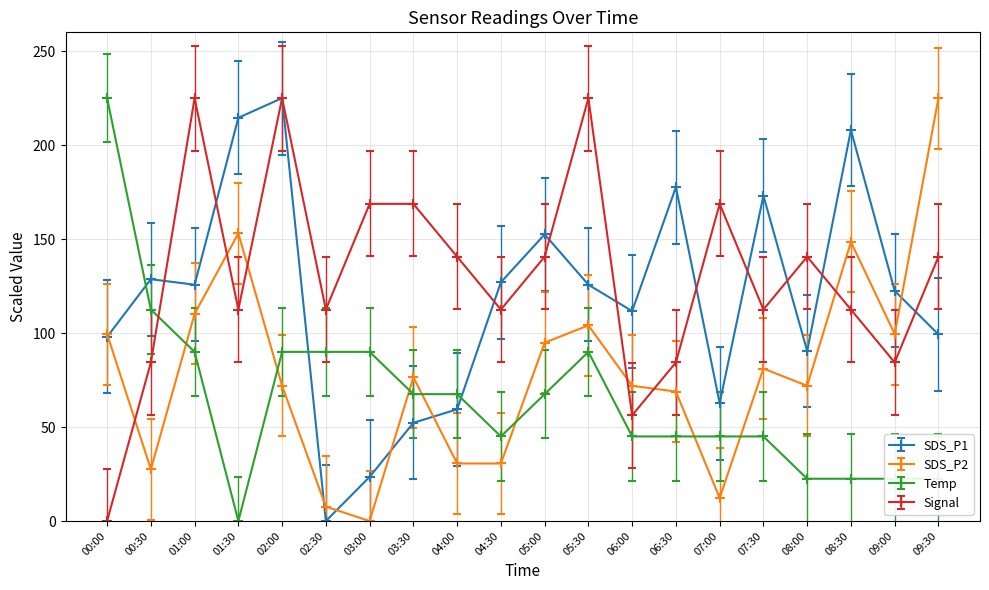

True or false: SDS_P1 has more than 1 points higher than both neighbors.

True